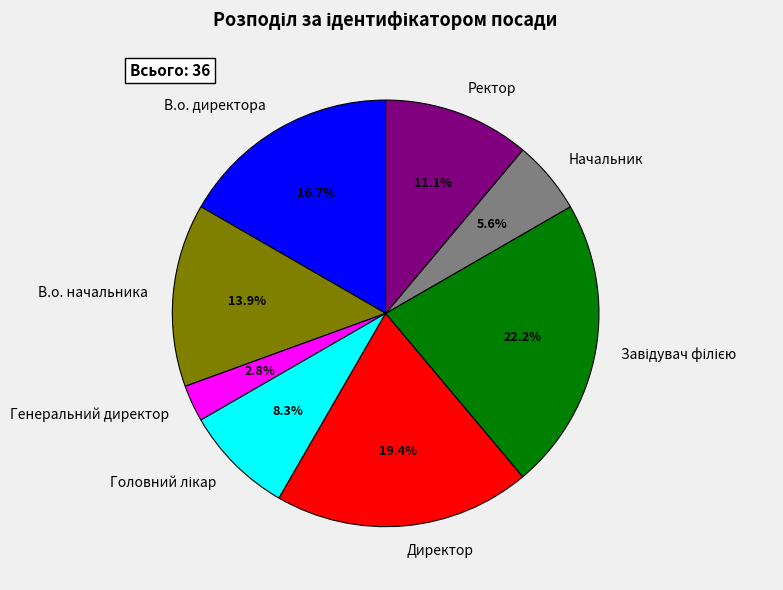

True or false: В.о. начальника accounts for 14% of the total.

True